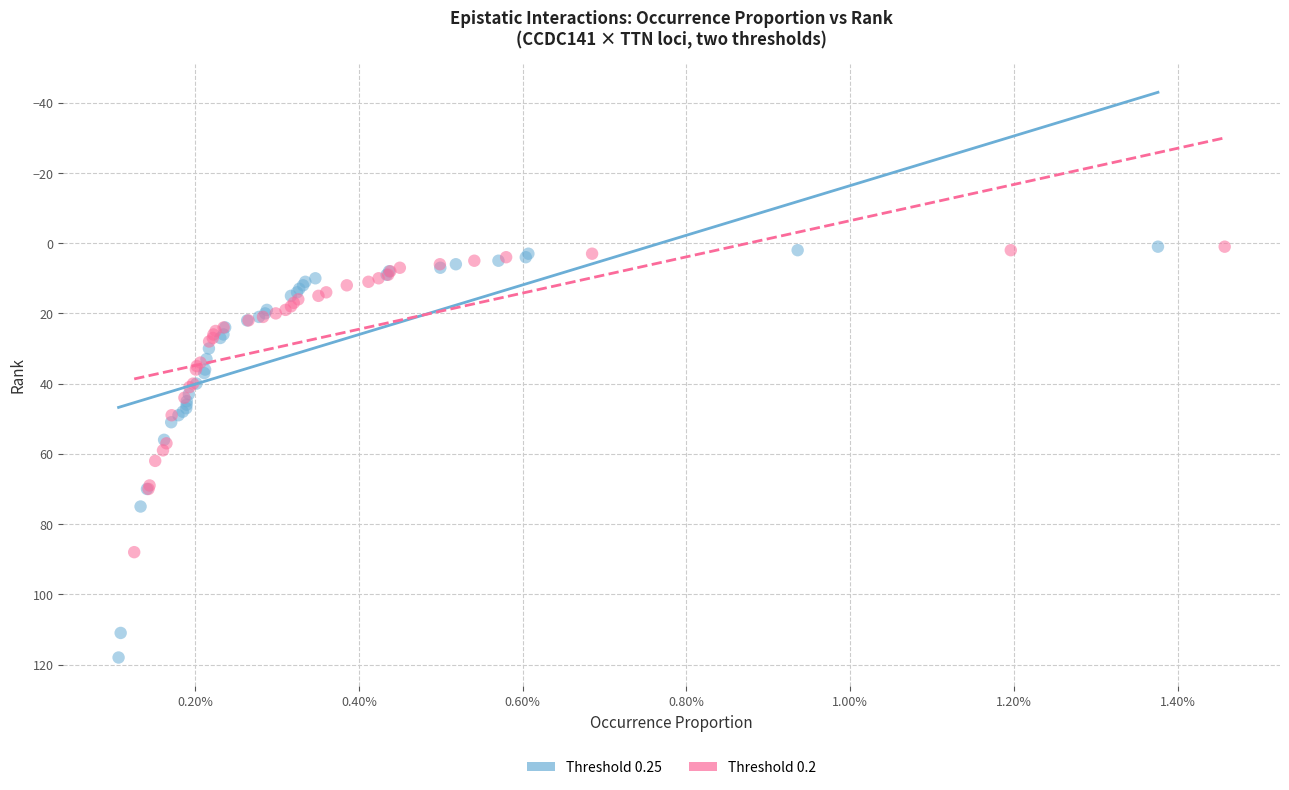

Which series has the widest spread of Y values?

Threshold 0.25